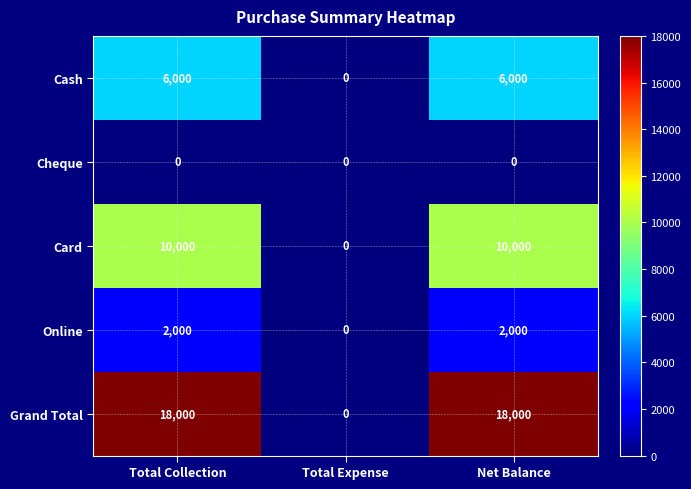

What is the sum of all Online values?

4000